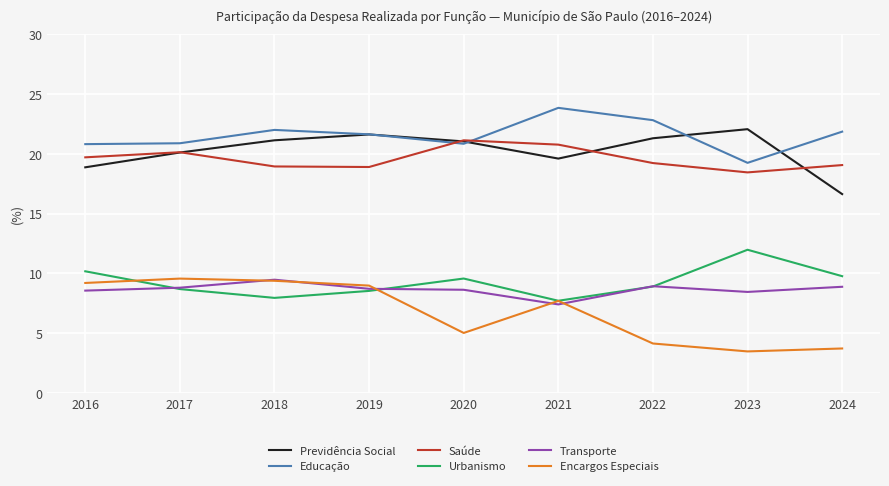

Is the value of Previdência Social at 2022 greater than the value of Encargos Especiais at 2024?

Yes